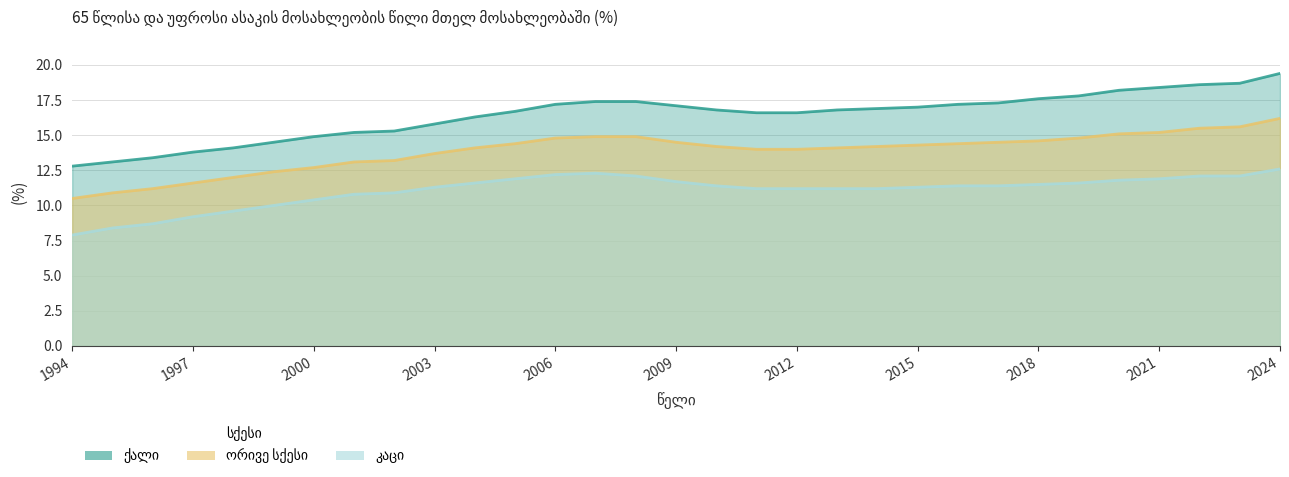

Between 2023 and 2008, which is larger?

2023